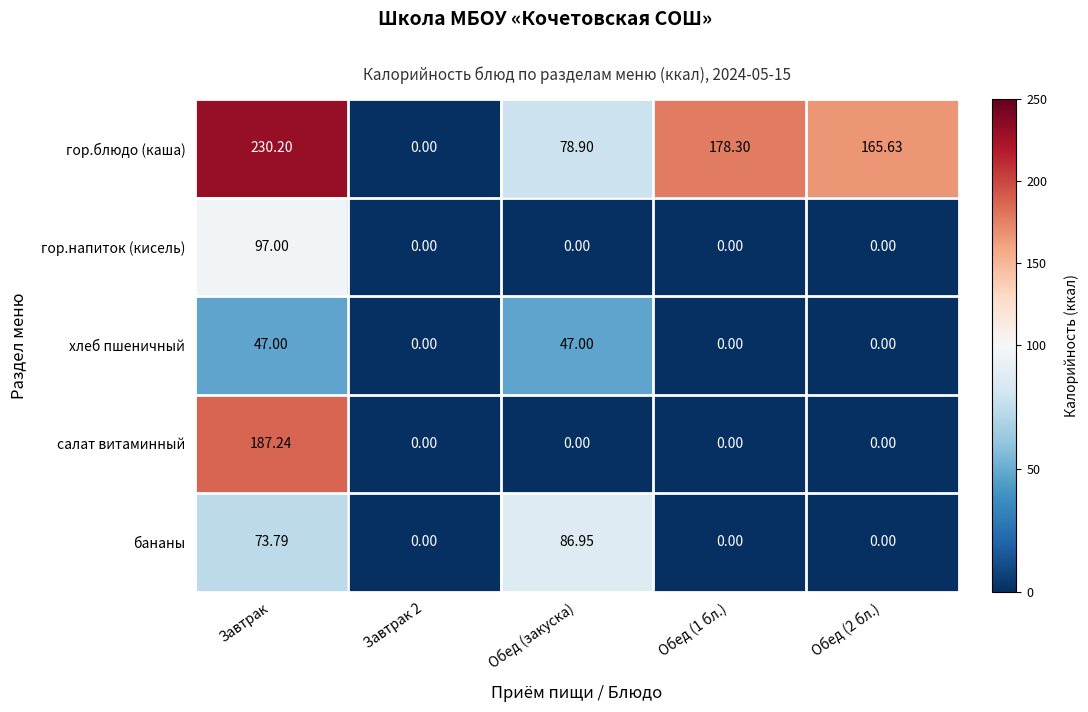

How many data points does each series have?

5